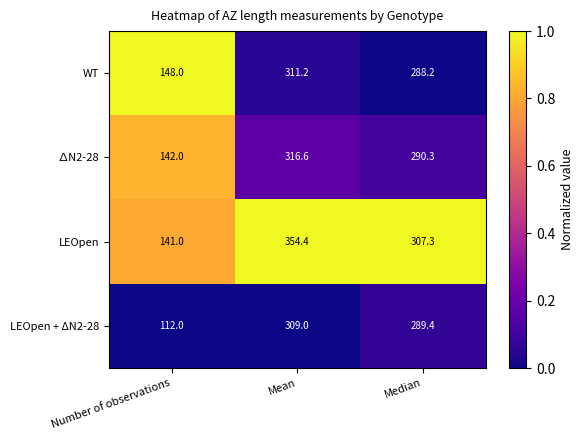

At which category is the sum across all series the highest?

Mean